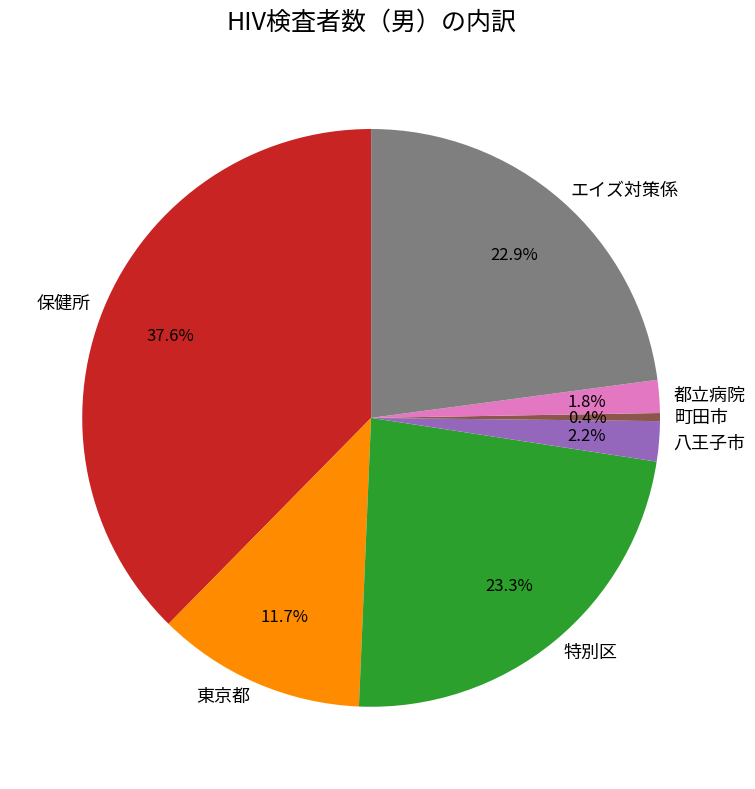

Between エイズ対策係 and 東京都, which is larger?

エイズ対策係